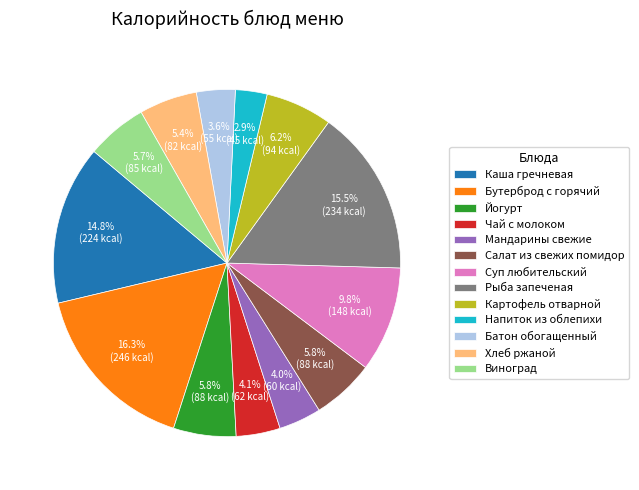

Between Мандарины свежие and Йогурт, which is larger?

Йогурт